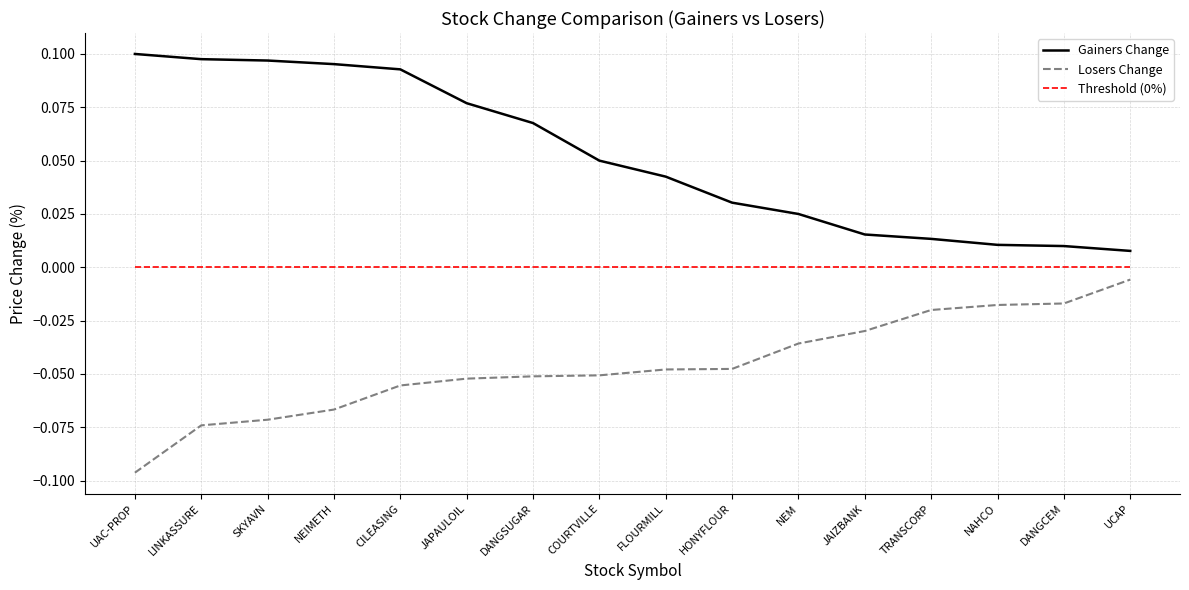

Which label corresponds to the smallest value in the chart?

UAC-PROP